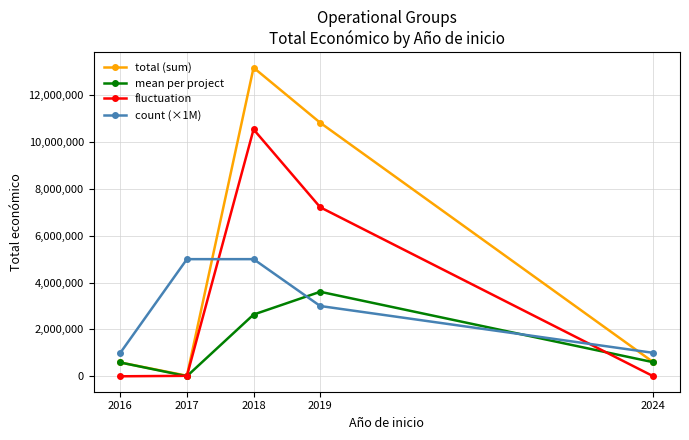

What value does the total (sum) series have at 2016?

589119.0